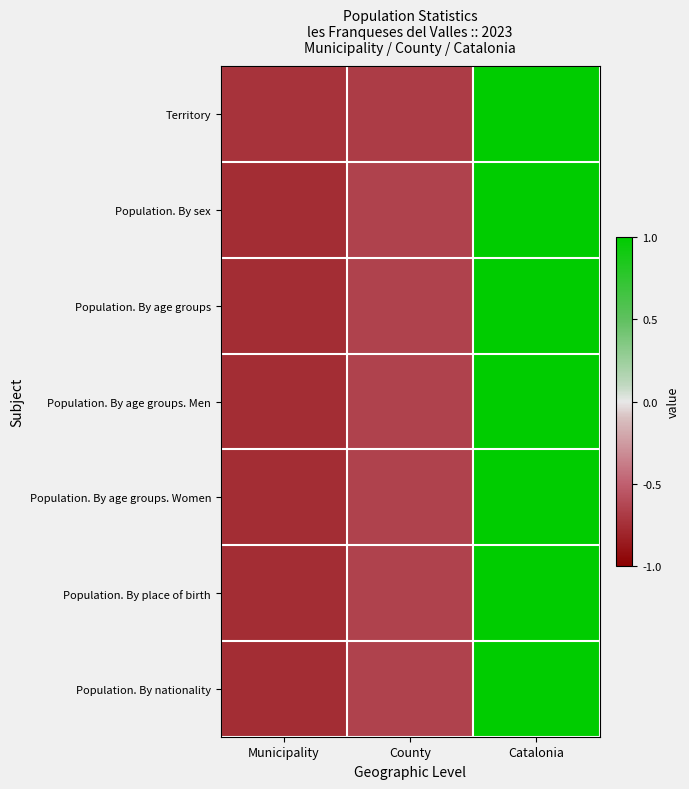

At which category is the sum across all series the highest?

Catalonia